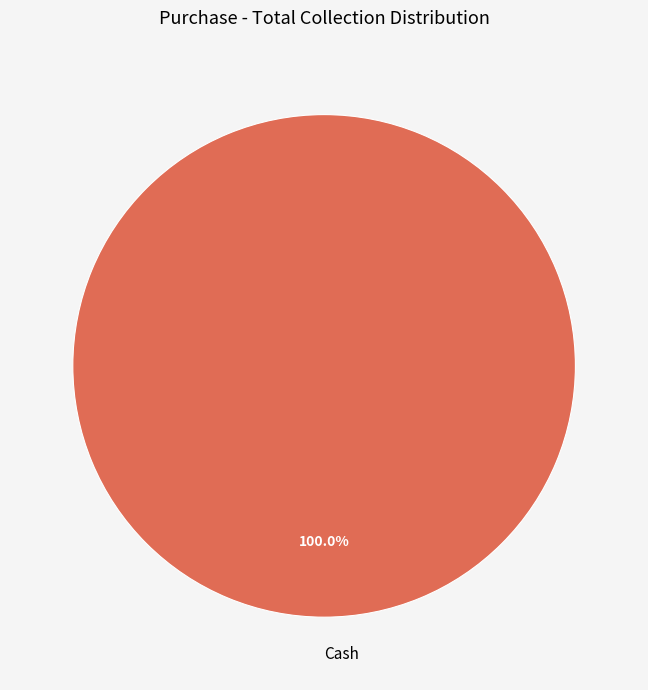

How many slices are in this pie chart?

1